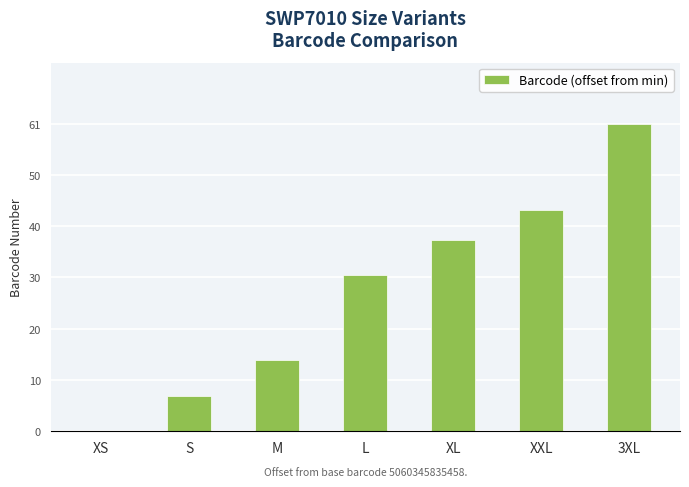

How many distinct data groups are displayed?

1